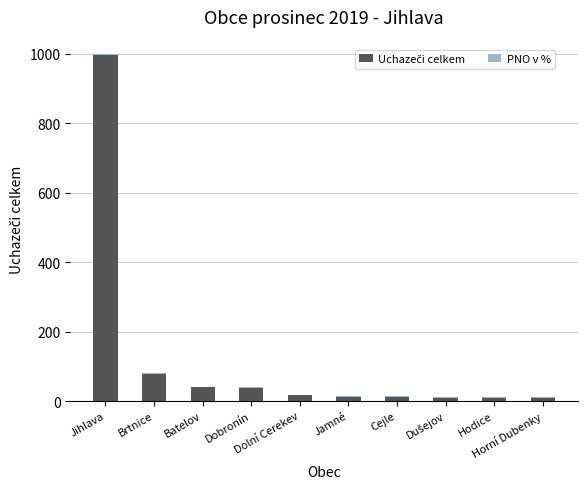

Which series has the widest spread of values?

Uchazeči celkem